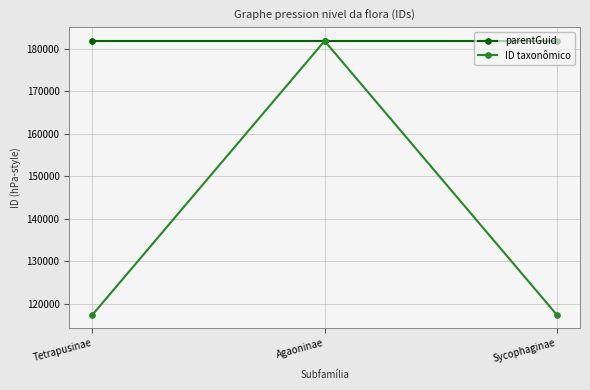

Rank the series by their average value, from lowest to highest.

ID taxonômico, parentGuid